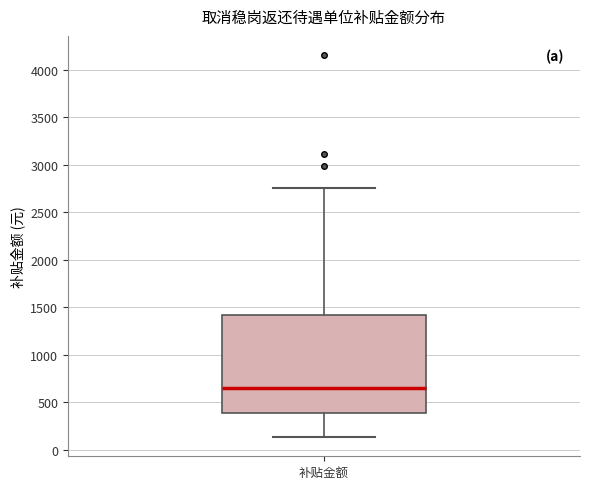

Read this box plot against the y-axis: the position of the median line, the range covered by the box, and the ends of both whiskers. The values are not printed on the chart, so give them approximately, as read against the axis.

median 650, box 400 to 1400, whiskers 150 to 2750